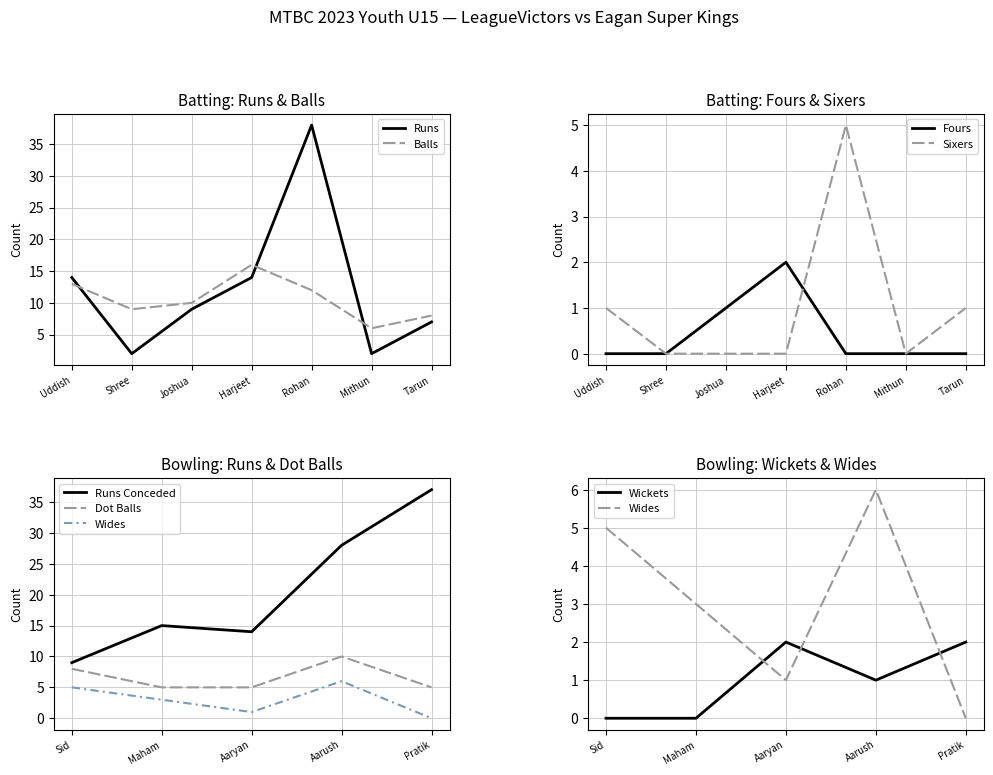

True or false: Balls and Fours intersect in this chart.

False